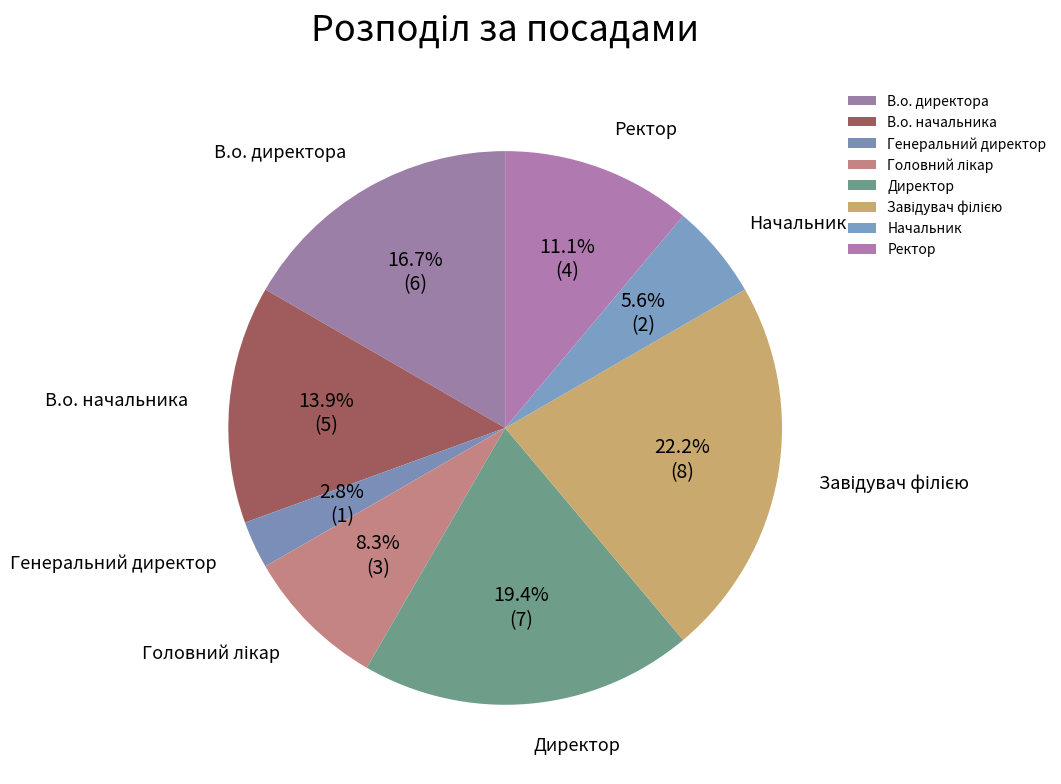

What percentage is the В.о. директора slice, to the nearest percent?

17%